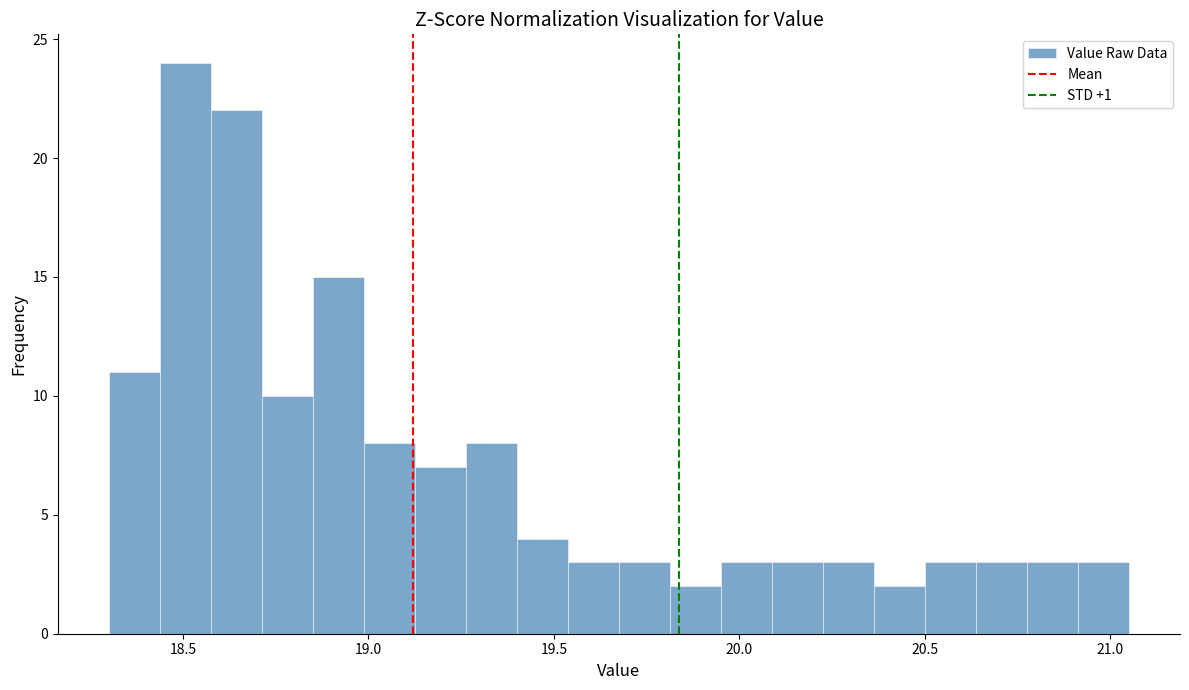

Read against the x-axis, roughly where is the centre of the tallest bar?

18.50